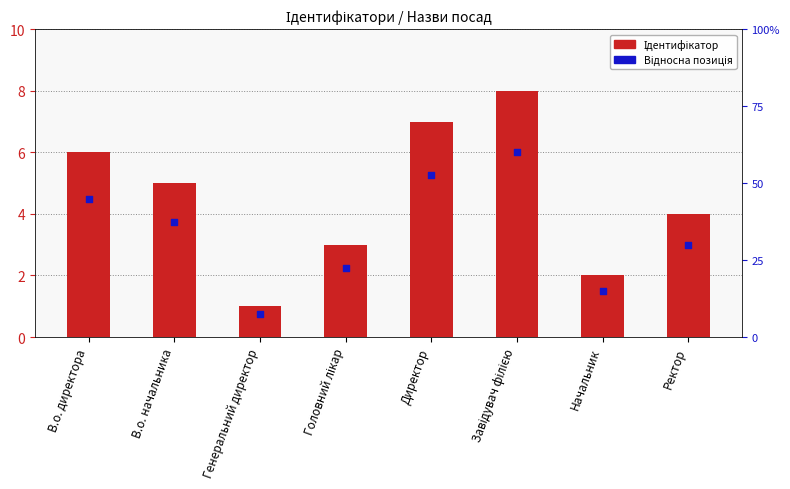

What are all the series names shown in the legend?

Ідентифікатор, Відносна позиція